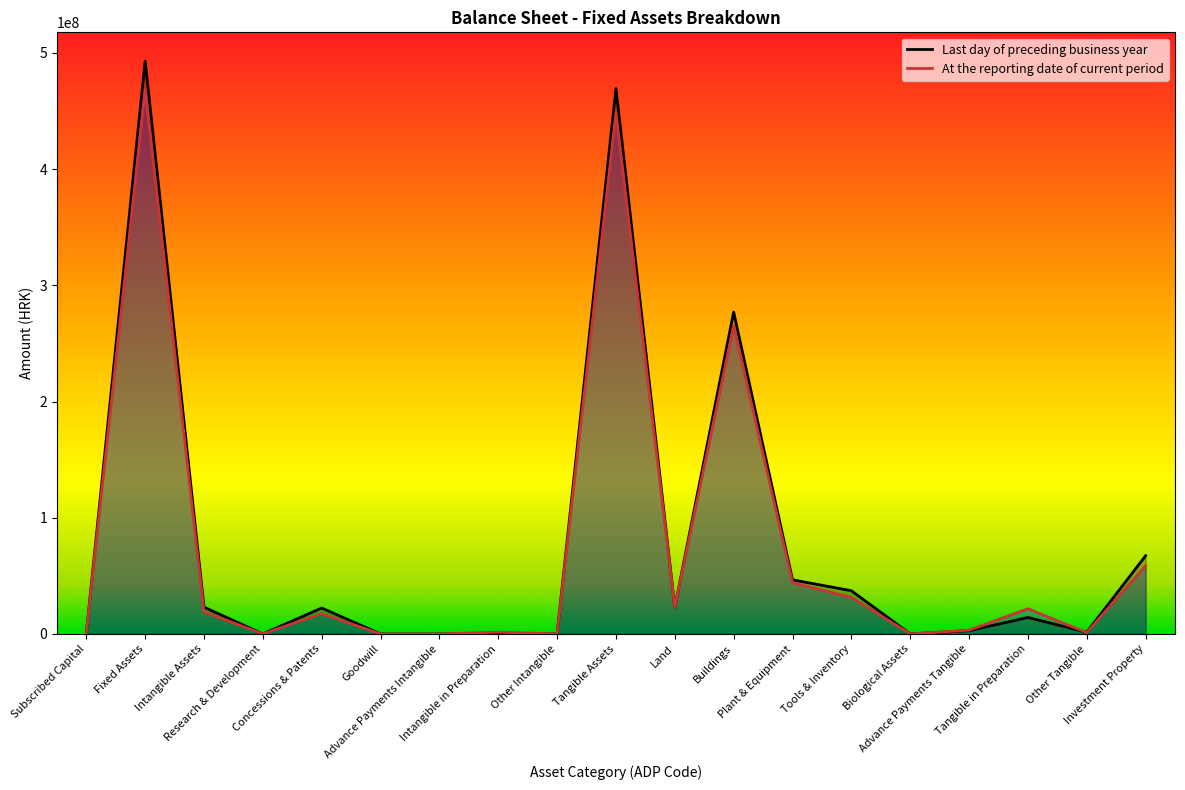

Where is the first local maximum for Last day of preceding business year?

Fixed Assets